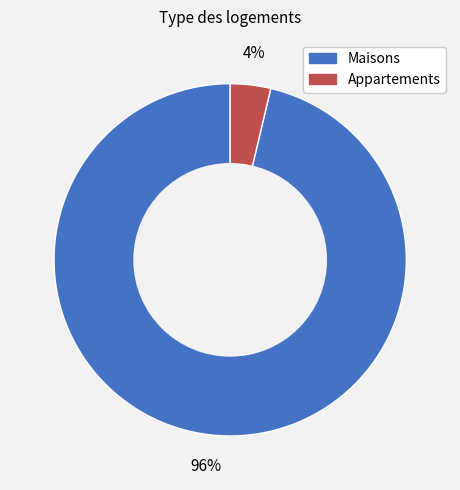

Is there a majority slice in this chart?

Yes